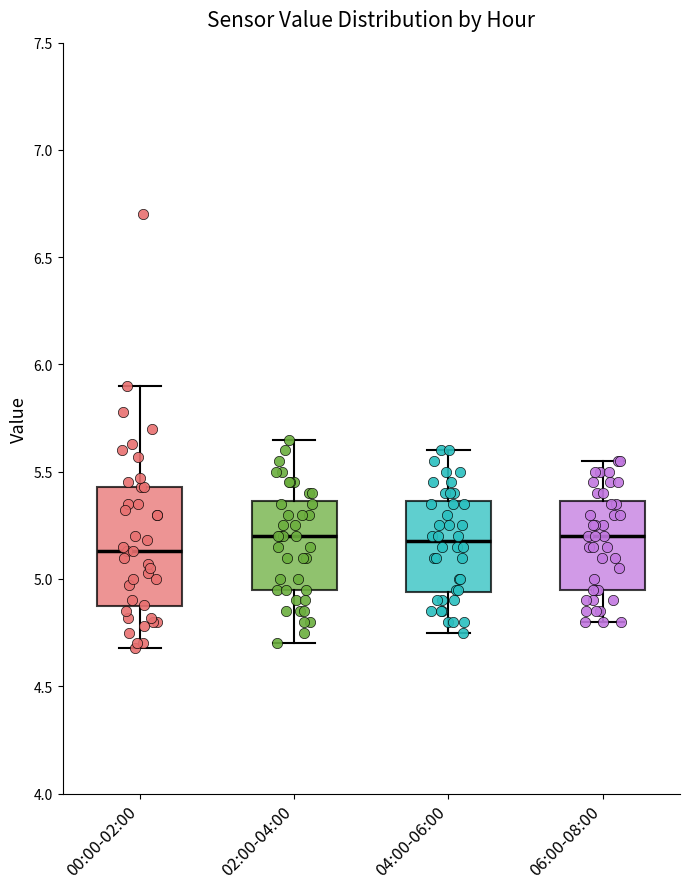

Reading left to right, read every box against the y-axis: the position of its median line, the range the box covers, and the ends of its whiskers. The values are not printed on the chart, so give them approximately, as read against the axis.

00:00-02:00: median 5.15, box 4.85 to 5.45, whiskers 4.70 to 5.90
02:00-04:00: median 5.20, box 4.95 to 5.35, whiskers 4.70 to 5.65
04:00-06:00: median 5.20, box 4.95 to 5.35, whiskers 4.75 to 5.60
06:00-08:00: median 5.20, box 4.95 to 5.35, whiskers 4.80 to 5.55